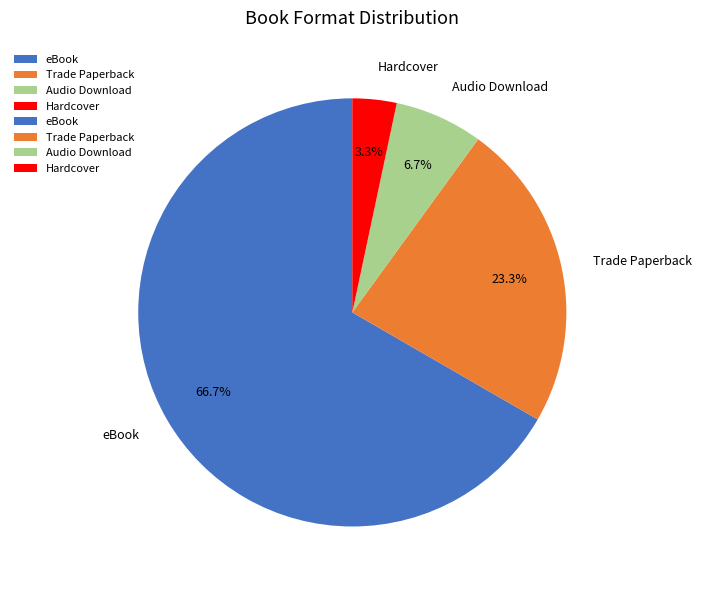

Combined, do Trade Paperback and eBook account for over 50%?

Yes